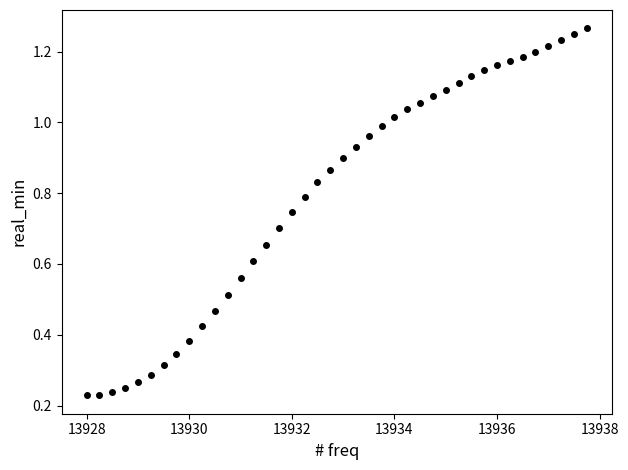

What is the range of X values (max minus min)?

9.8